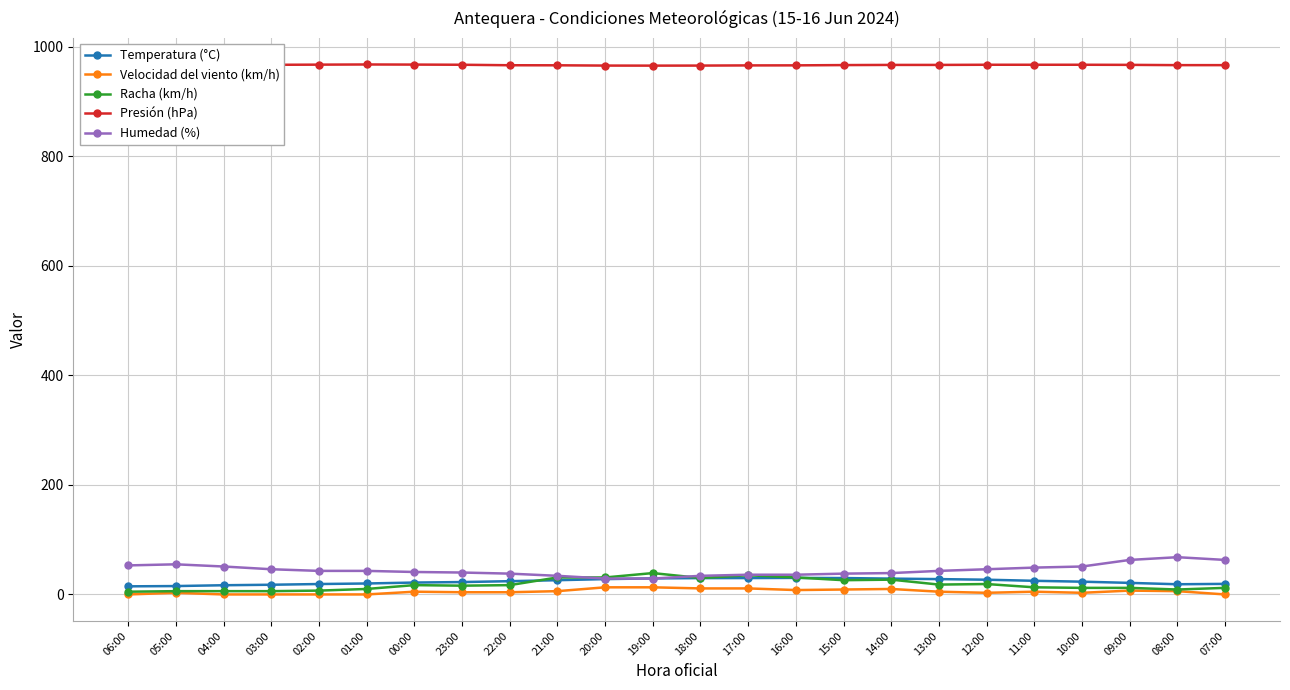

True or false: Racha (km/h) and Presión (hPa) intersect in this chart.

False